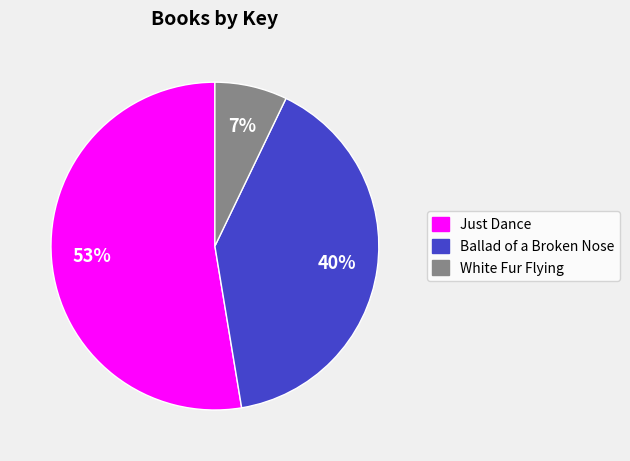

Which category accounts for the majority?

Just Dance